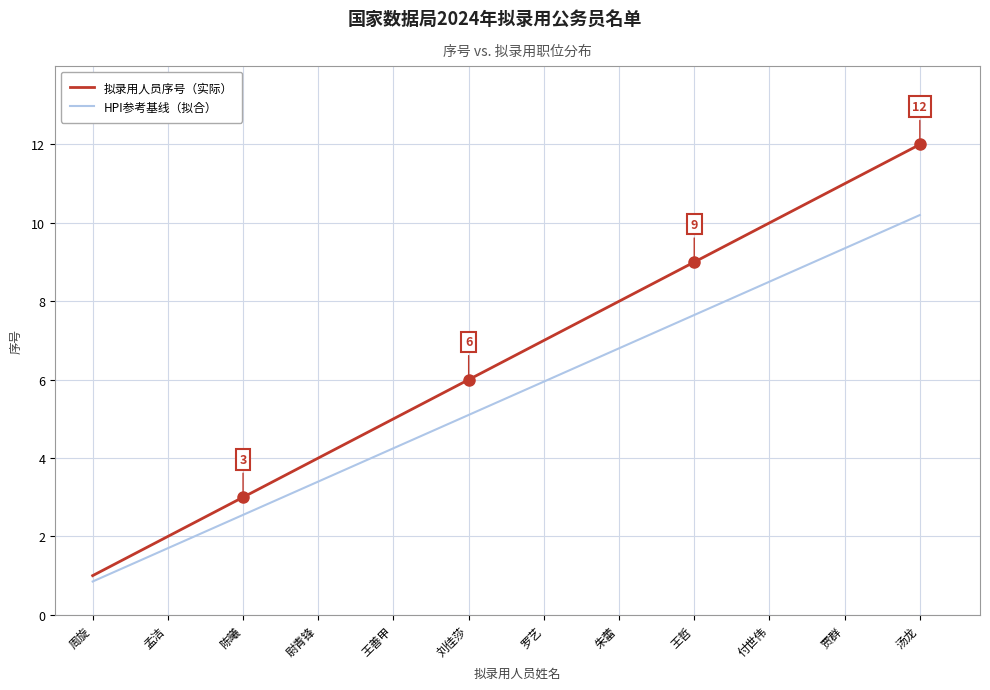

True or false: HPI参考基线（拟合） and 拟录用人员序号（实际） intersect in this chart.

False